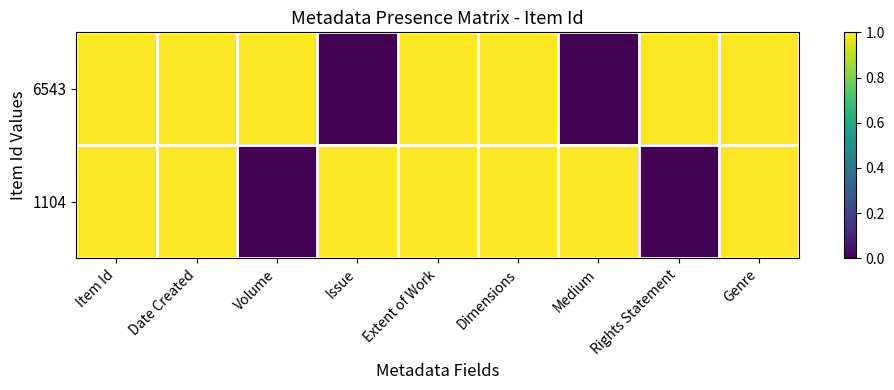

What is the total value across all series at Dimensions?

2